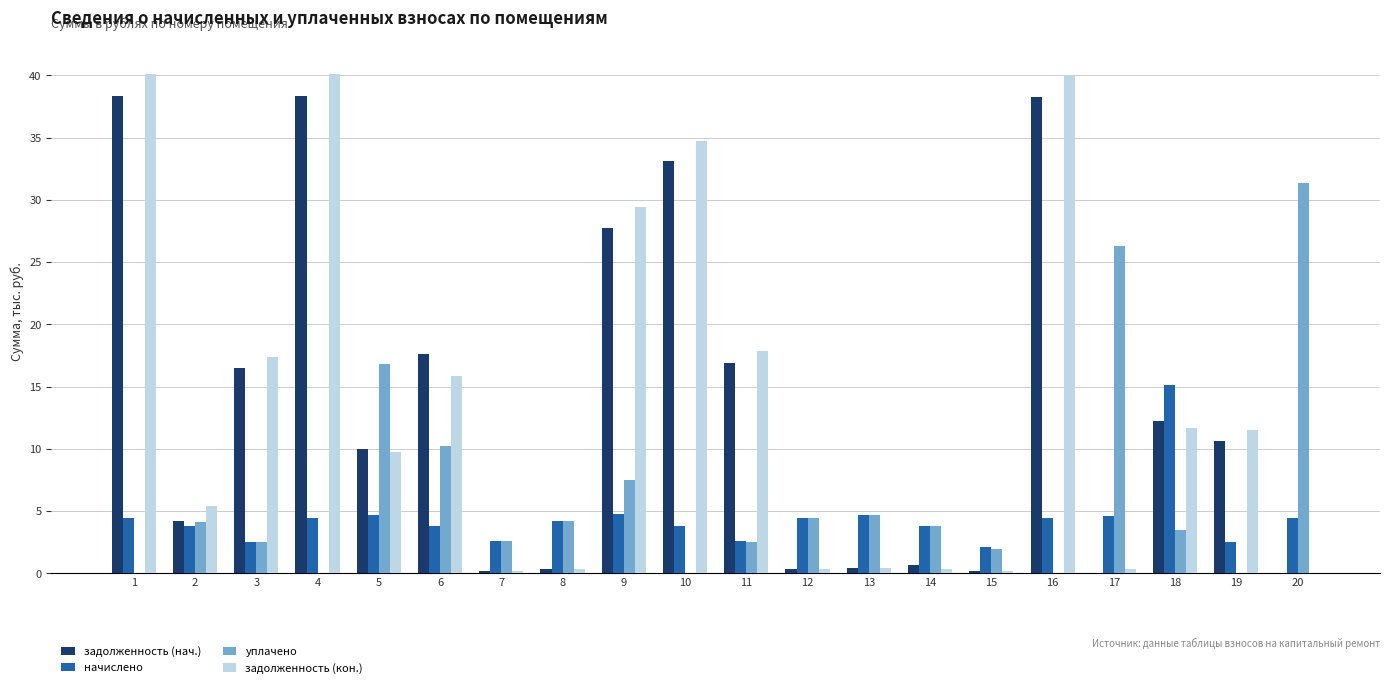

Are the bars grouped side by side (vs. stacked)?

Yes